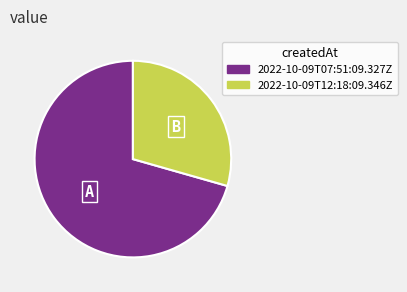

How many slices are in this pie chart?

2